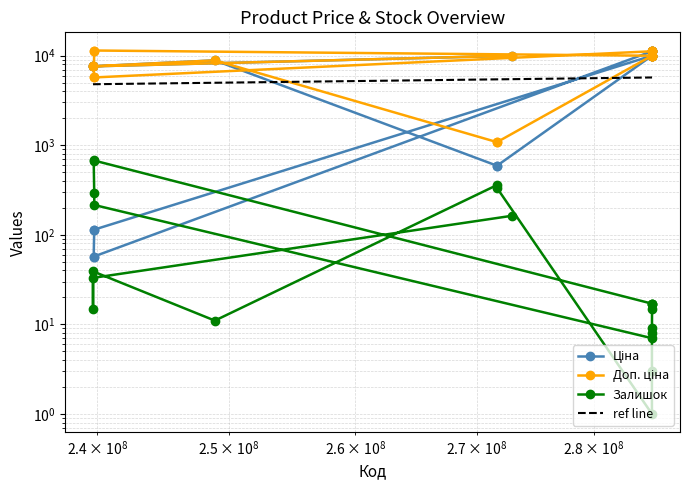

The value of Залишок at 239772195 is 215.0. True or false?

True